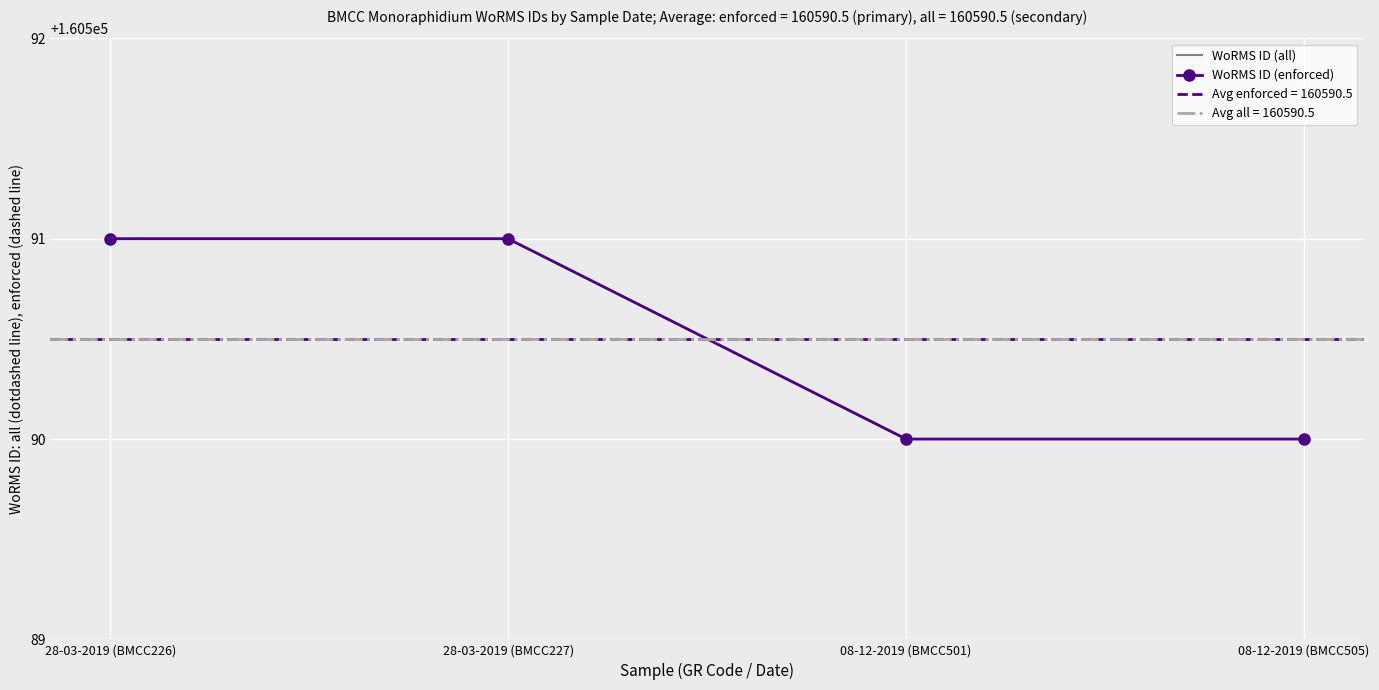

Reading left to right, list all the values displayed in this chart.

WoRMS ID (all): 160591	160591	160590	160590
WoRMS ID (enforced): 160591	160591	160590	160590